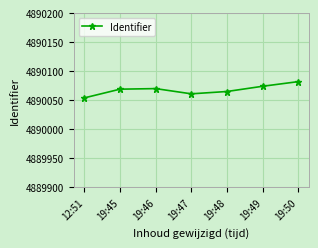

What is the sum of the values at 19:47 and 19:46?

9780131